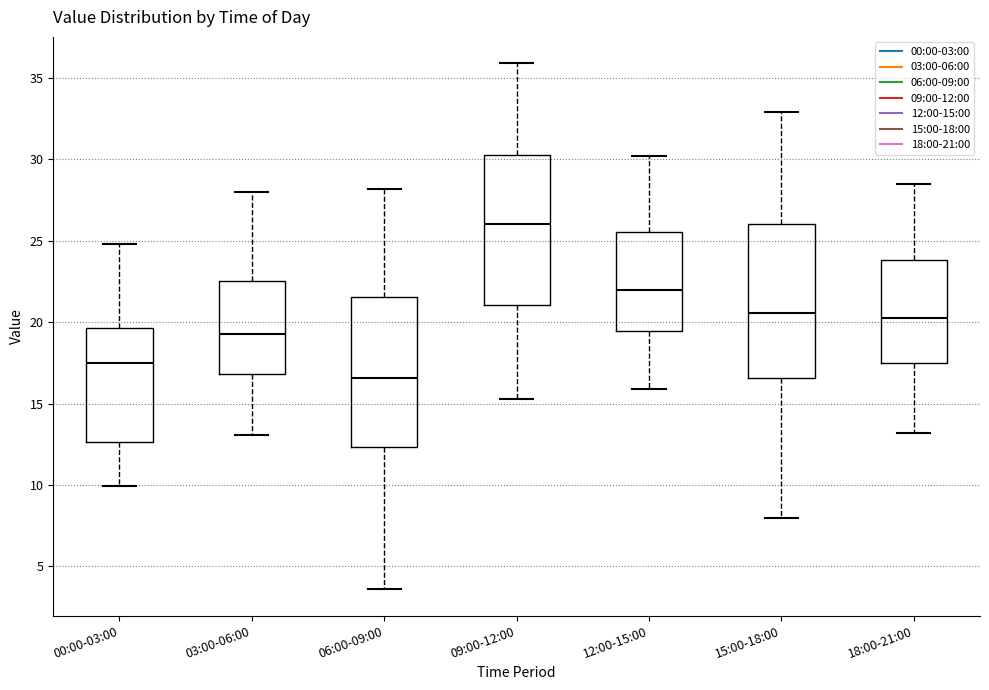

Which box has the lowest median line?

06:00-09:00